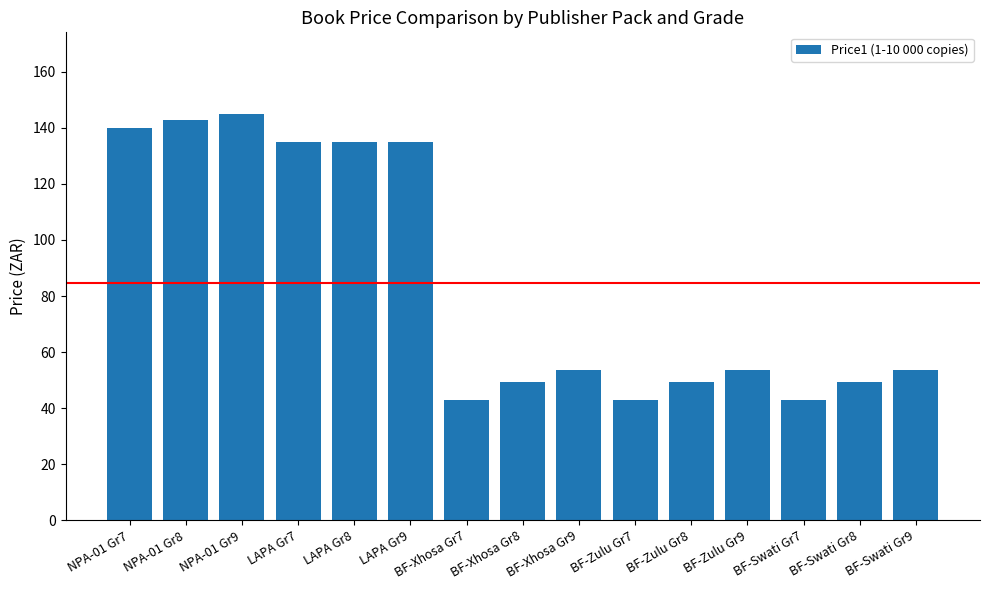

How many bars are there in total?

15